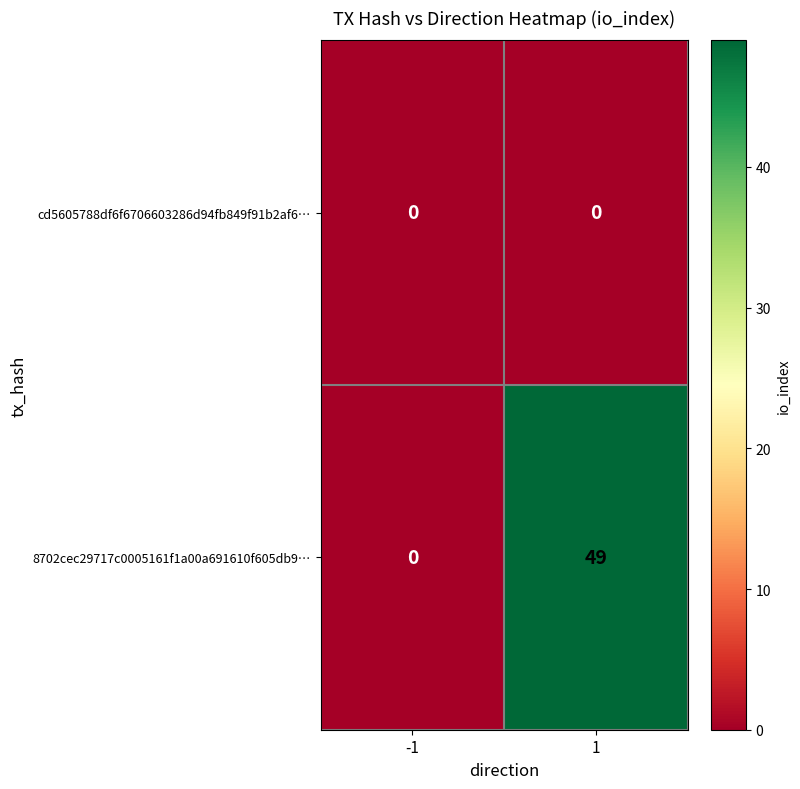

What is the sum of the 8702cec29717c0005161f1a00a691610f605db9… values at 1 and -1?

49